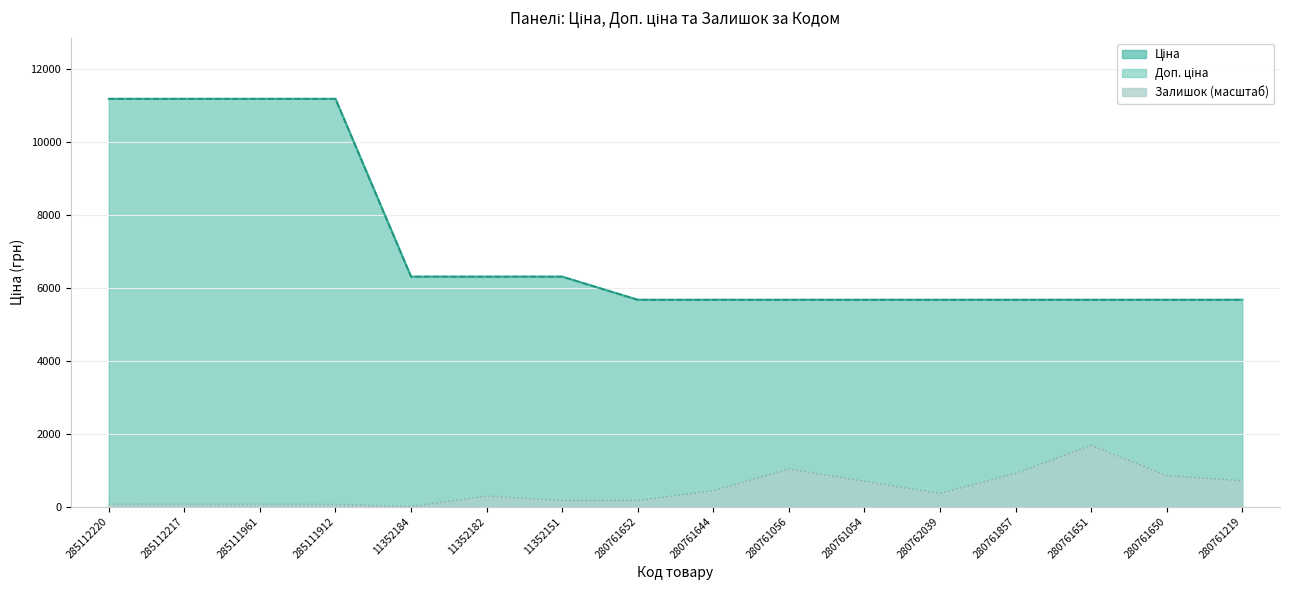

At how many categories does at least one series exceed 5128?

16